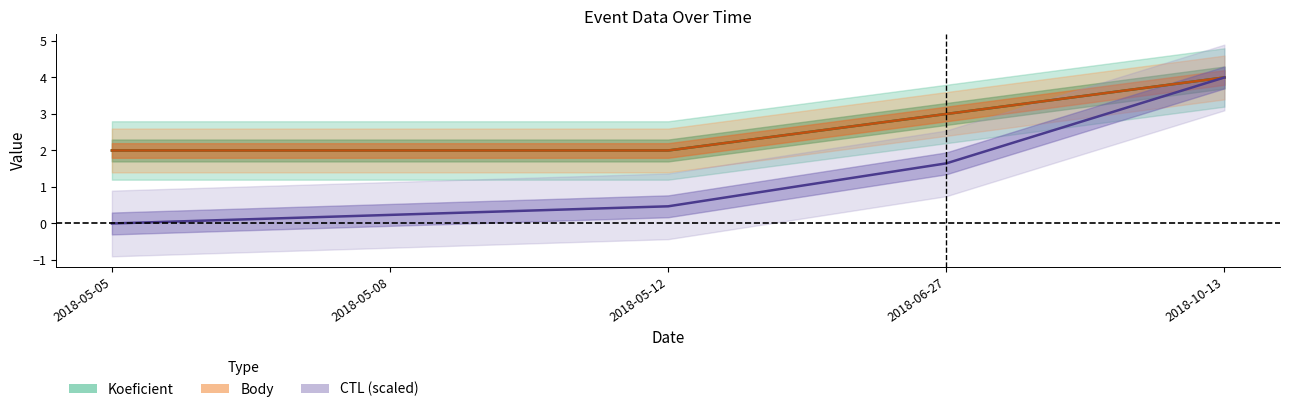

Which category has the highest value in the Koeficient series?

2018-10-13